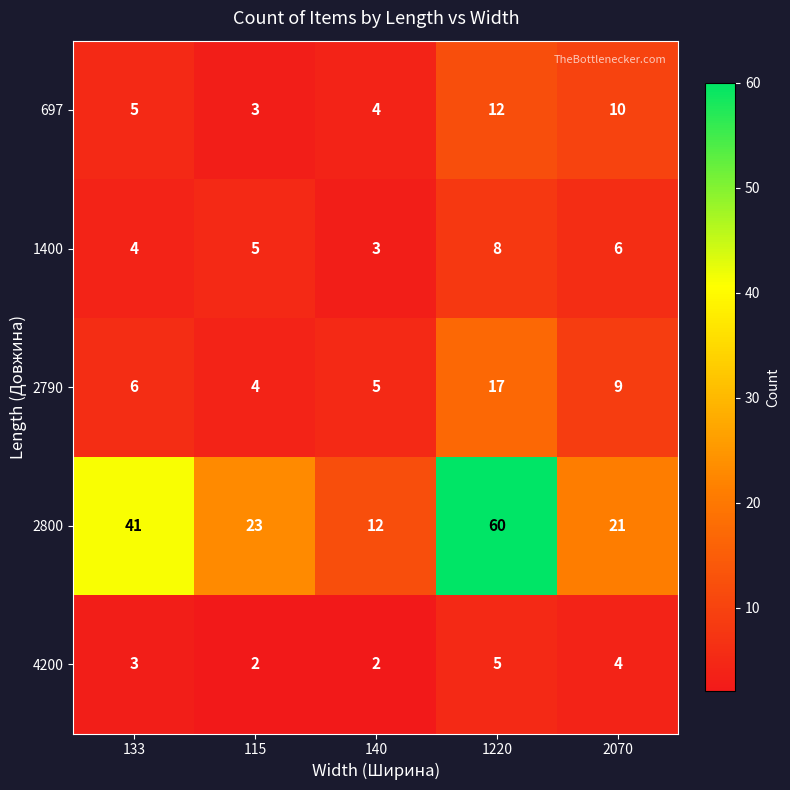

Which series has the largest range (max minus min)?

2800